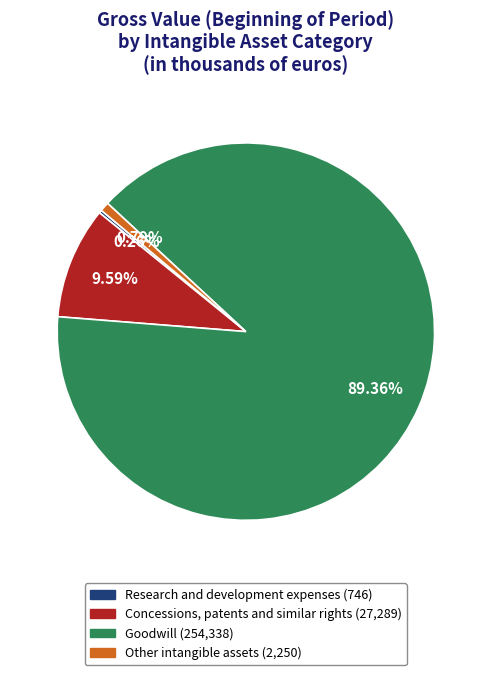

Between Goodwill and Concessions, patents and similar rights, which is larger?

Goodwill